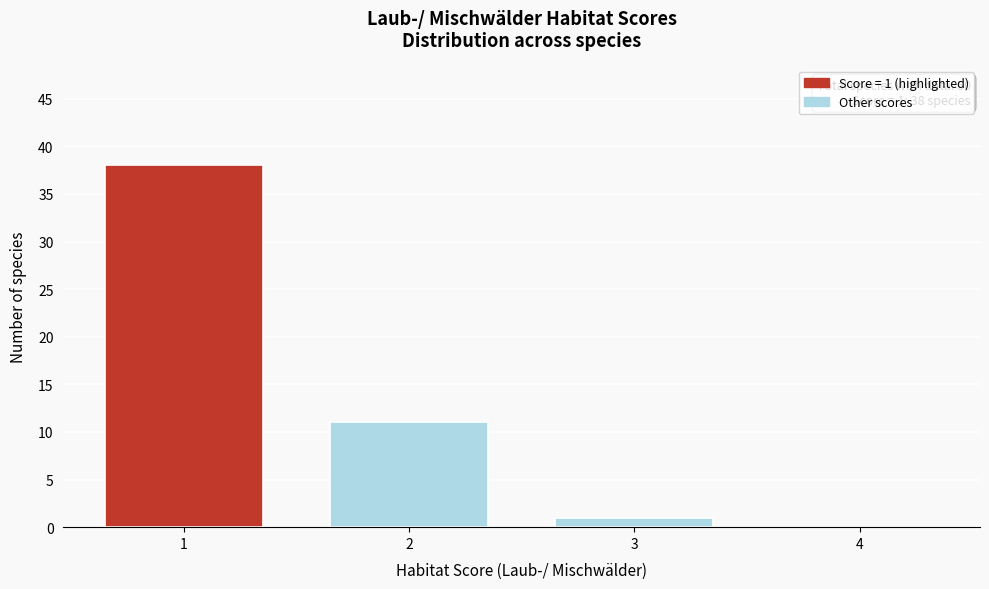

Reading left to right, extract all data points from this chart.

1=38	2=11	3=1	4=0